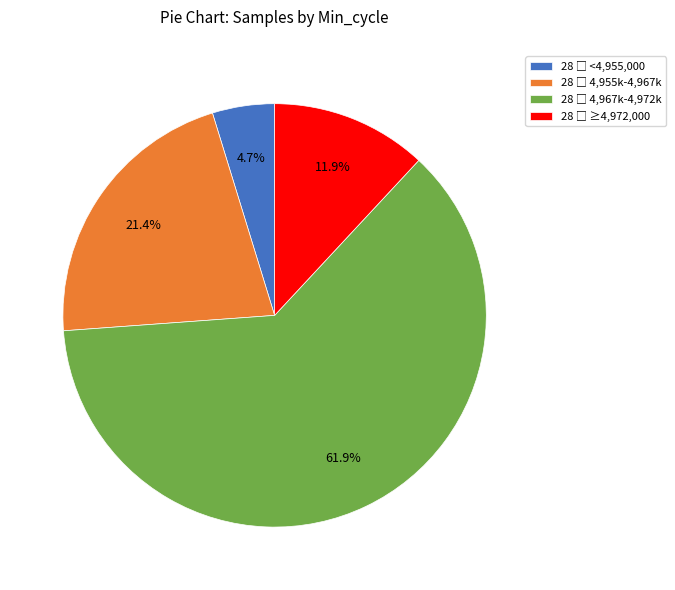

Is there a majority slice in this chart?

Yes